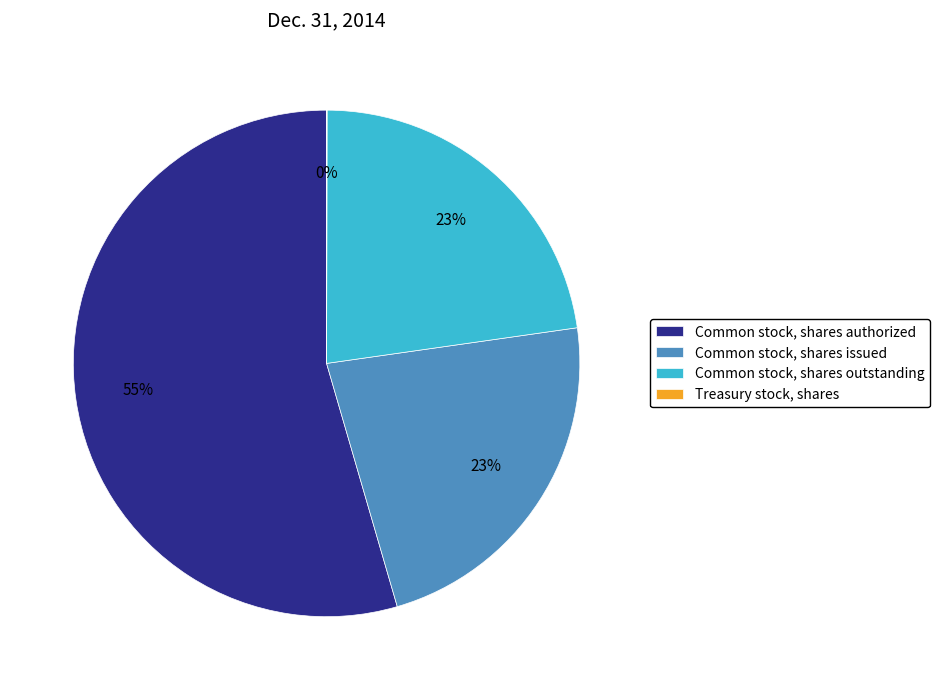

Between Common stock, shares issued and Common stock, shares authorized, which is larger?

Common stock, shares authorized